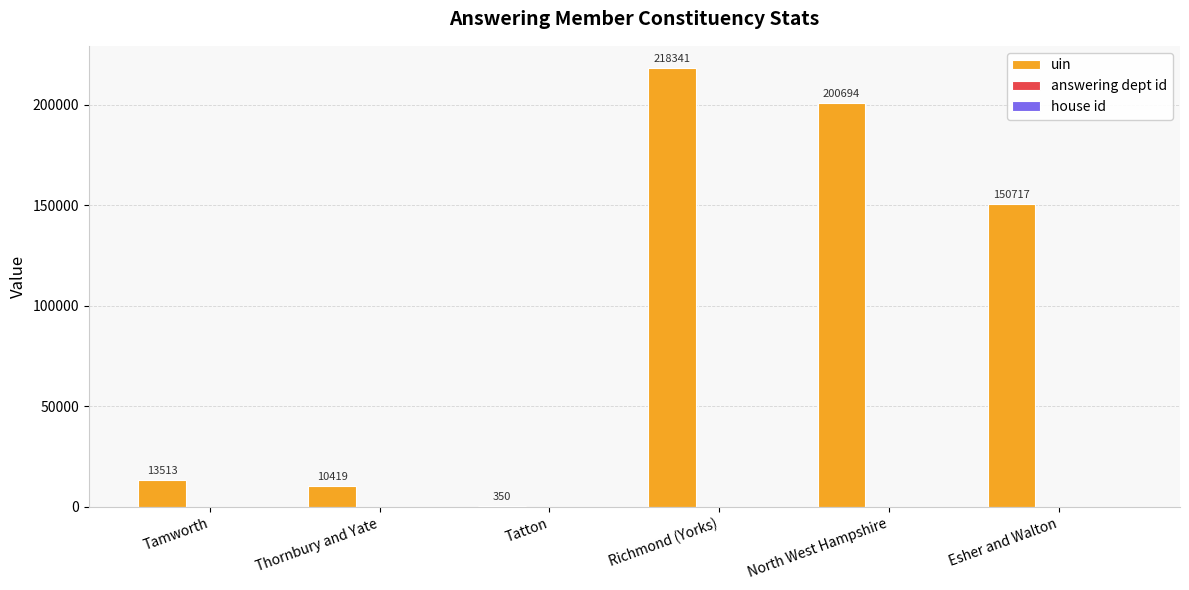

What value does the uin series have at Esher and Walton, to the nearest 100?

150700